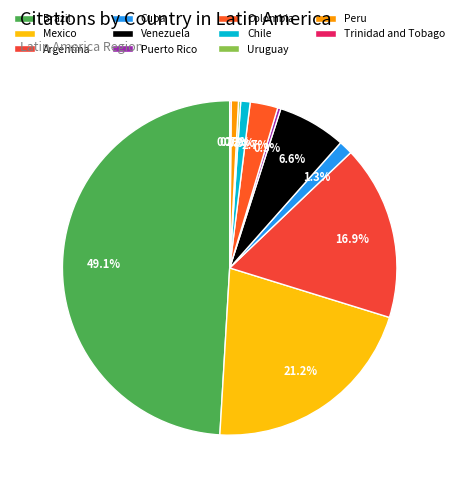

To the nearest percent, what portion does Peru represent?

1%